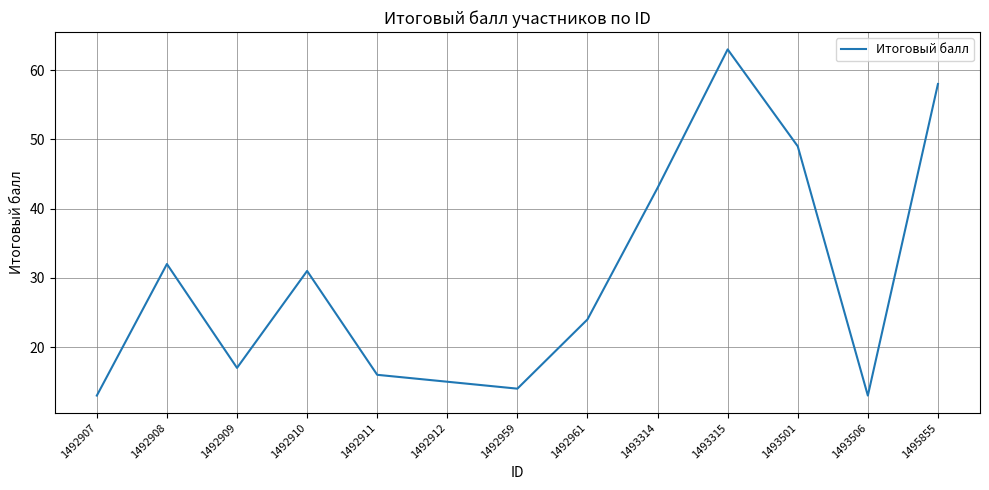

Count the number of categories in the chart.

13